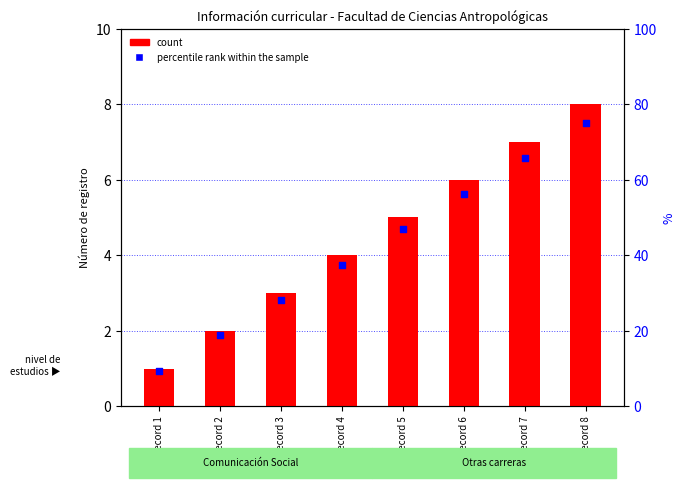

Is the value of percentile rank within the sample at Record 1 greater than the value of count at Record 2?

Yes